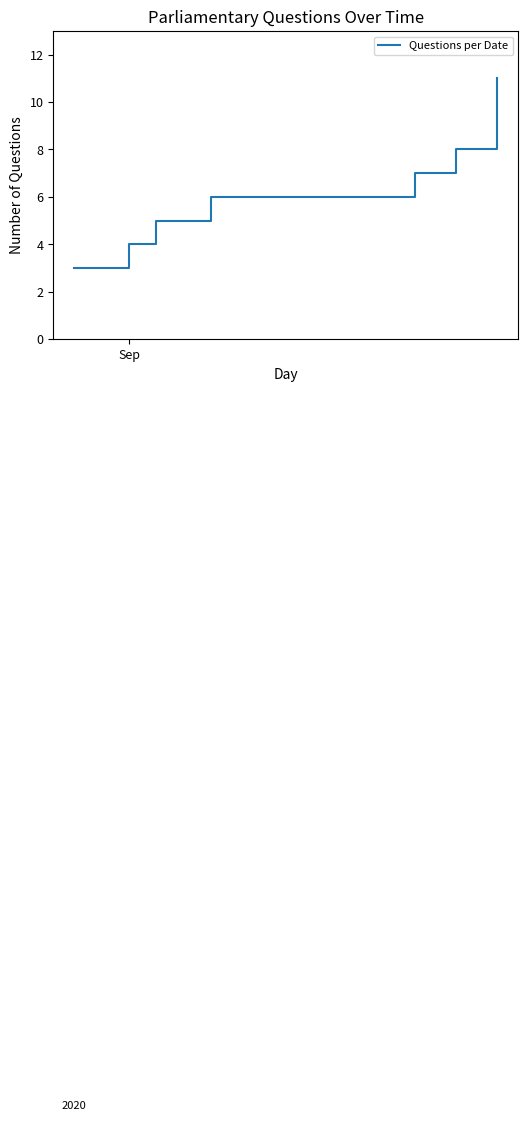

What is the average value?

6